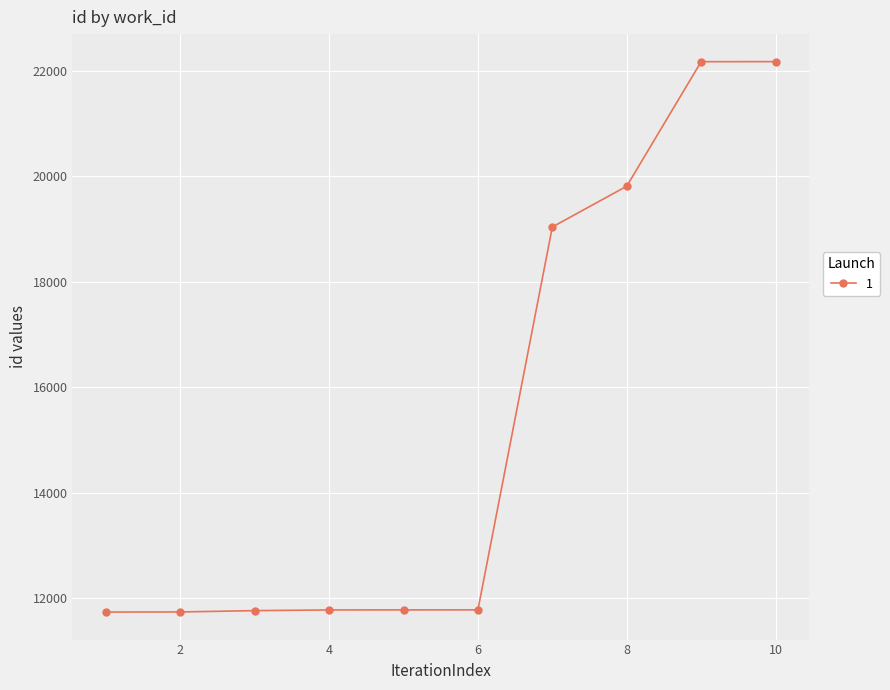

What is the difference between the maximum and minimum values?

10440